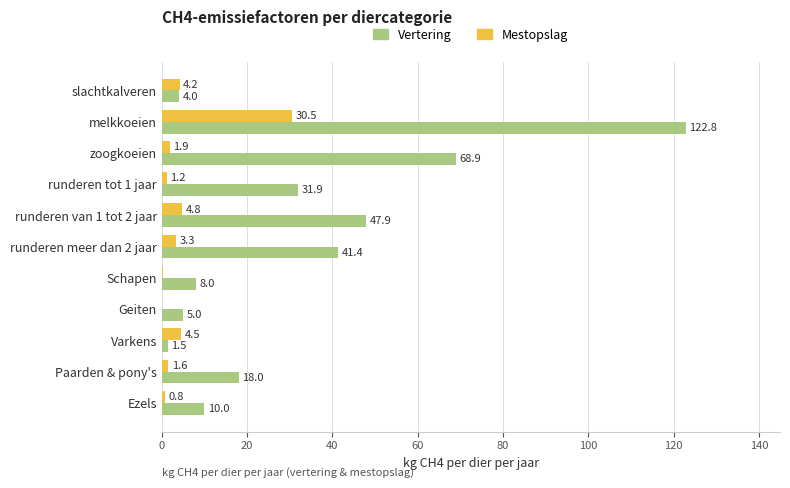

Between Geiten and Paarden & pony's, which series saw the biggest shift?

Vertering